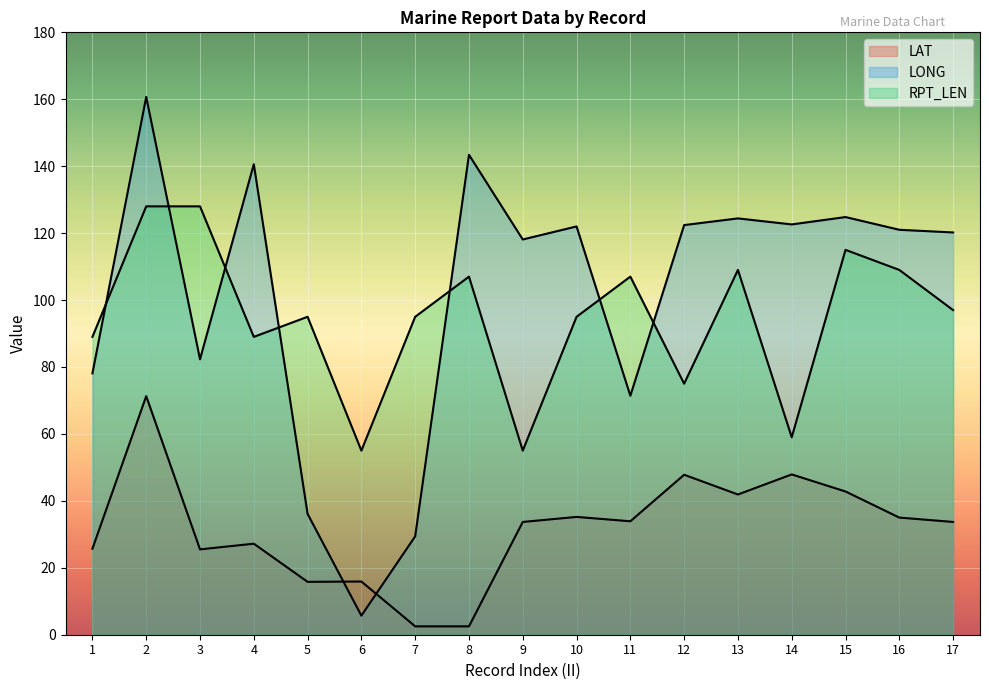

How many values in the RPT_LEN series exceed 95?

8